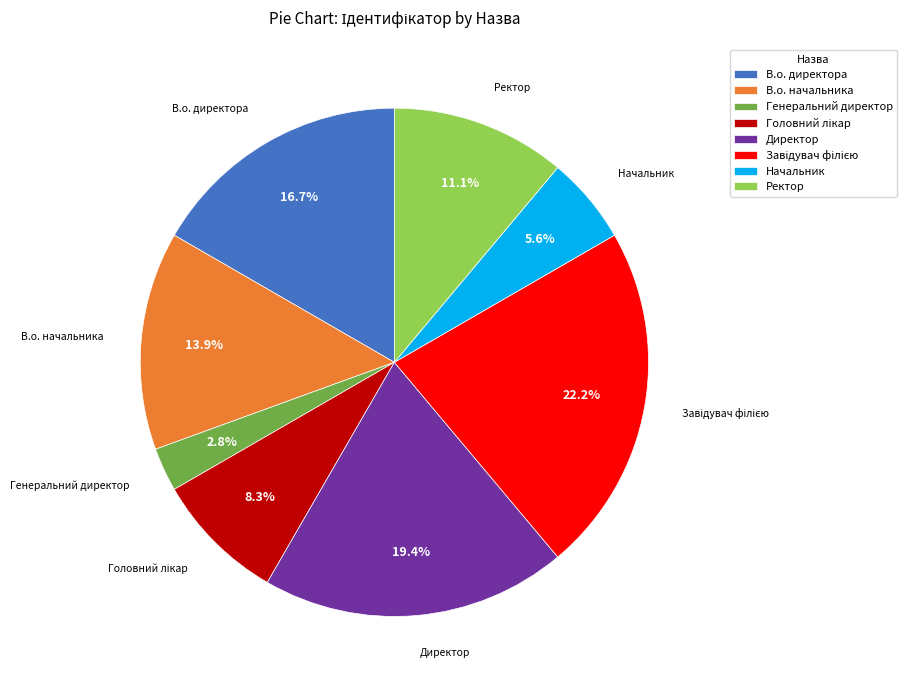

How many slices are in this pie chart?

8